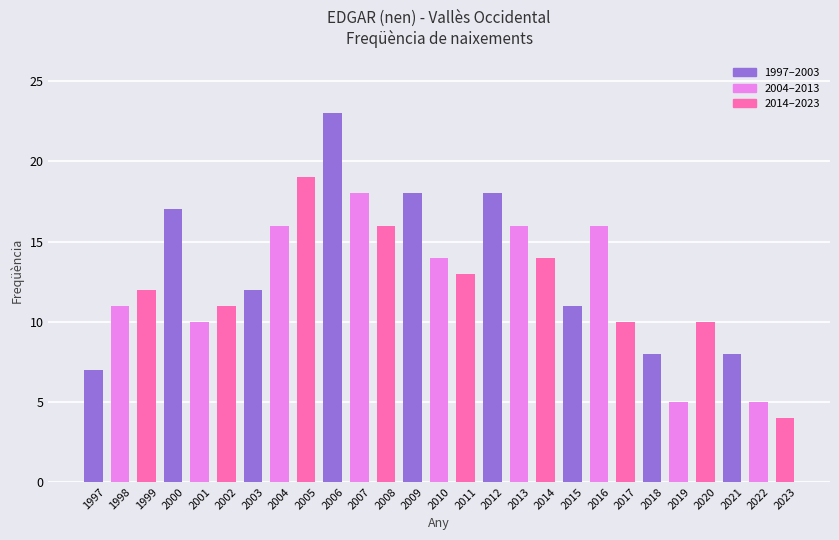

What is the difference between the maximum and minimum values?

19